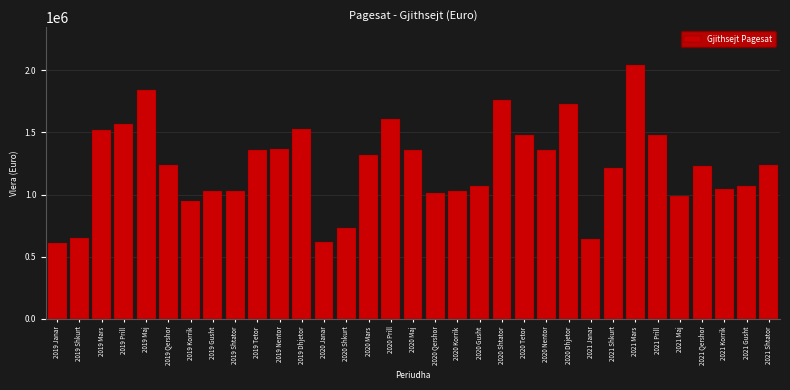

Which has a higher value, 2020 Tetor or 2021 Maj?

2020 Tetor